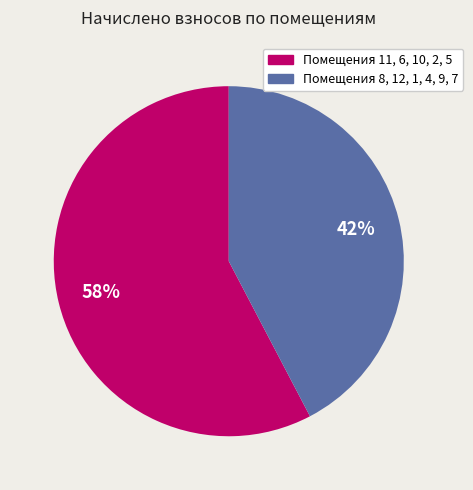

Does any single category account for the majority?

Yes